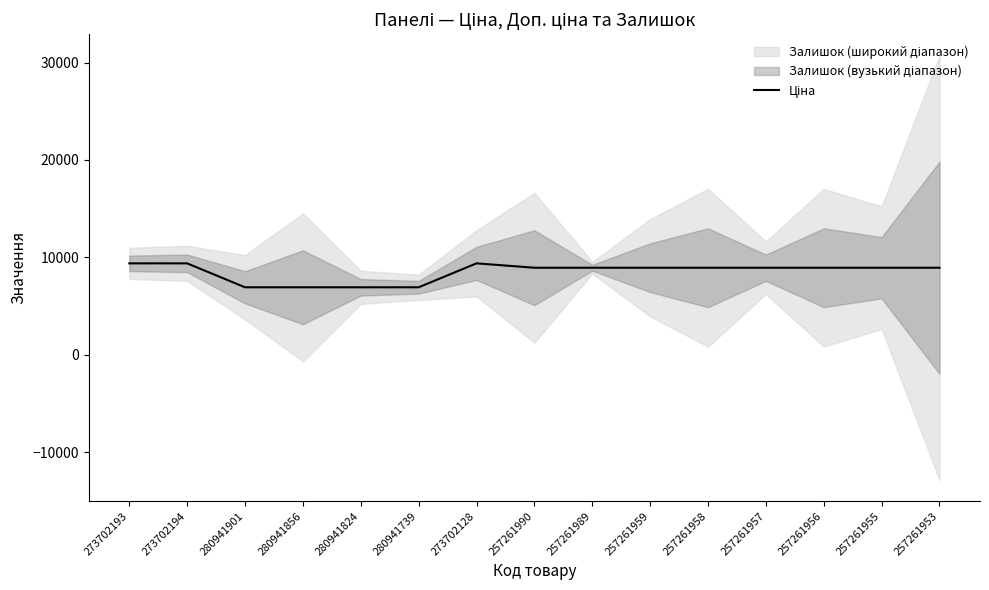

Where is the data nearest to the value 8154?

257261990